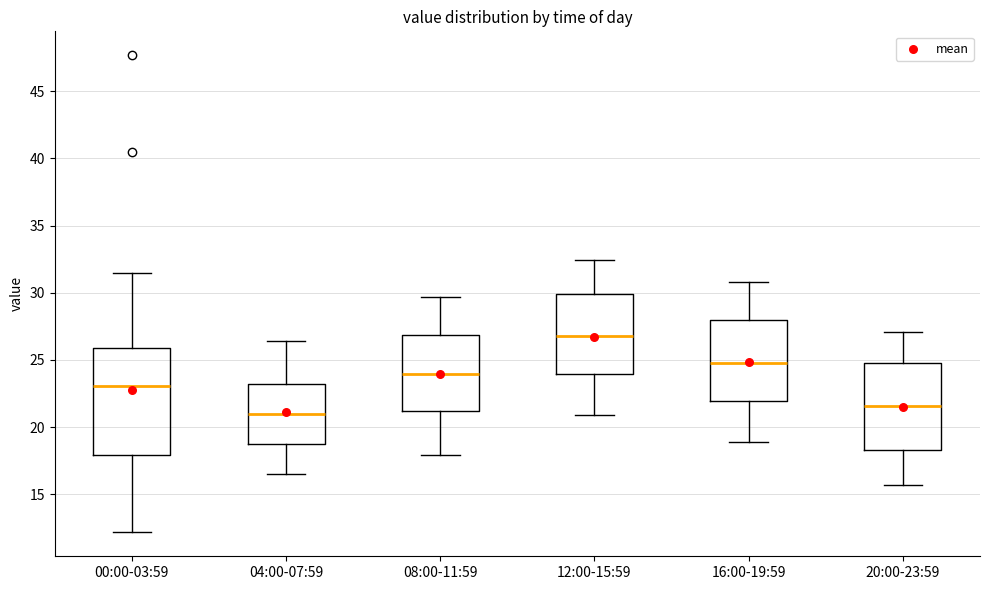

Which box's median line is the highest?

12:00-15:59